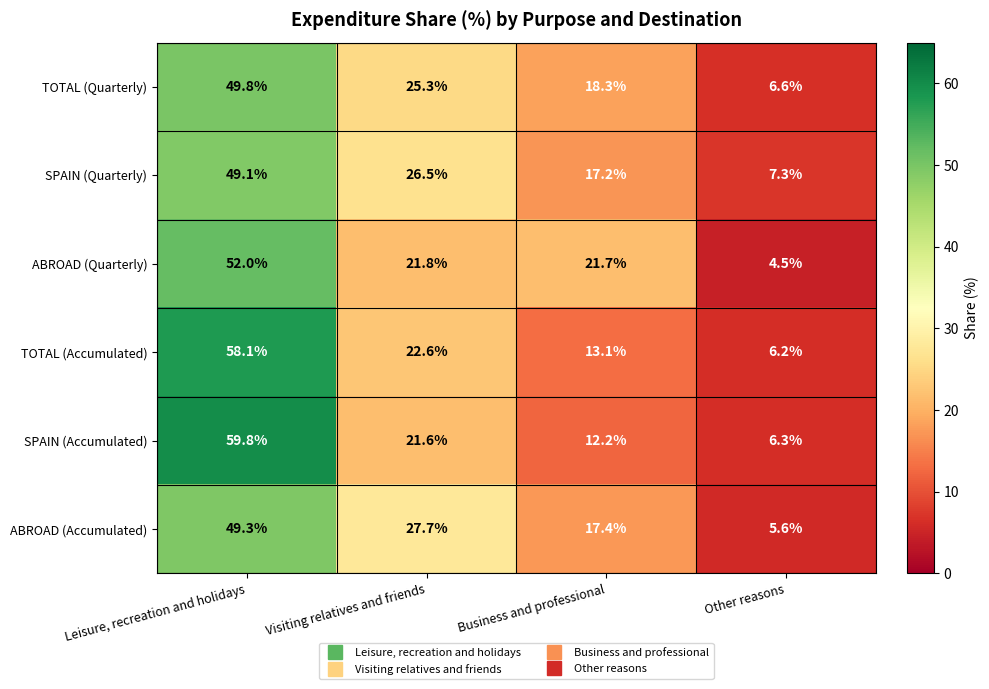

Which series has the largest total across all categories?

SPAIN (Quarterly)